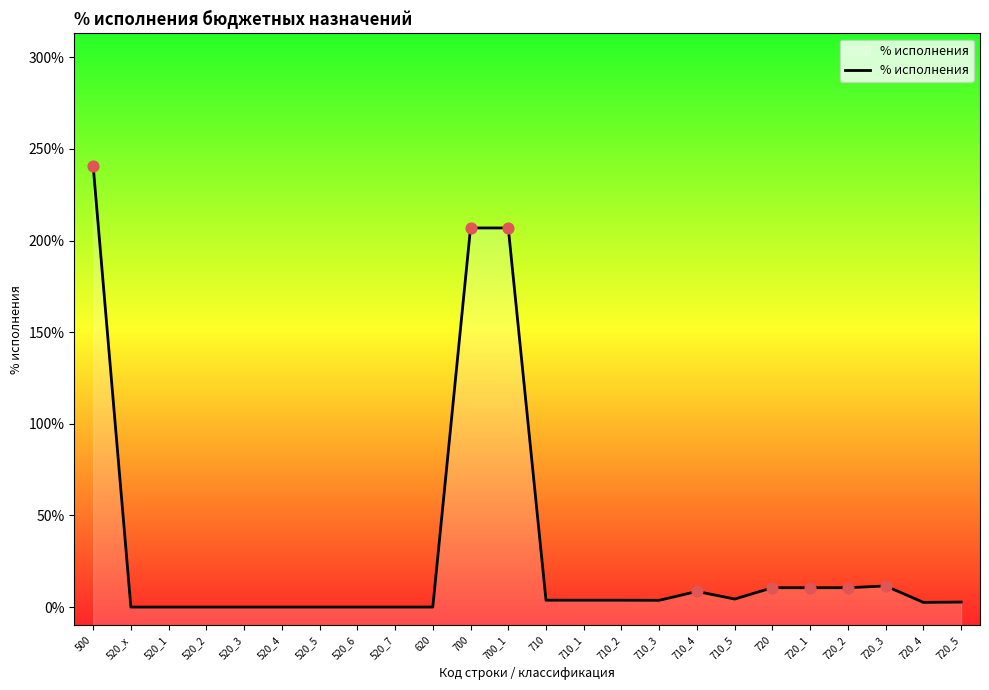

What is the change in value from 500 to 520_3?

-2.4